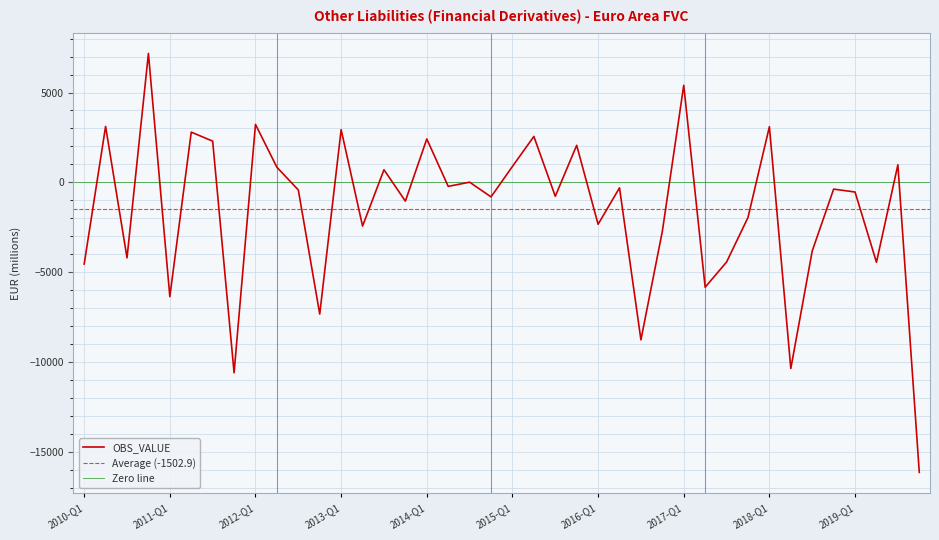

The chart shows a value of -2408.7 at 2010-Q3. True or false?

False